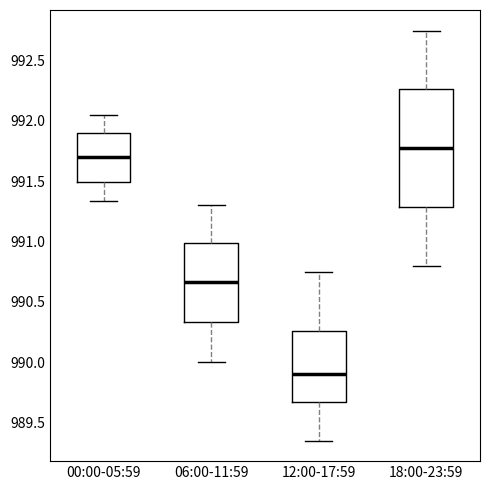

Which box's median line is the lowest?

12:00-17:59